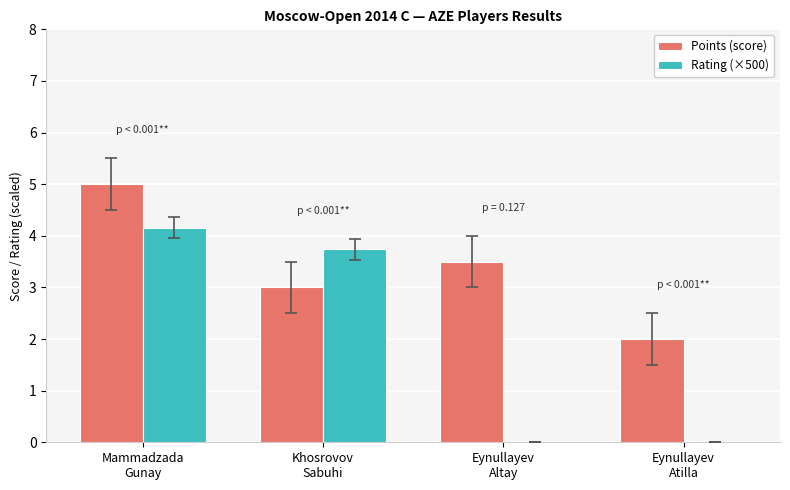

True or false: Rating (×500) has a value of 5.6 at Khosrovov
Sabuhi.

False